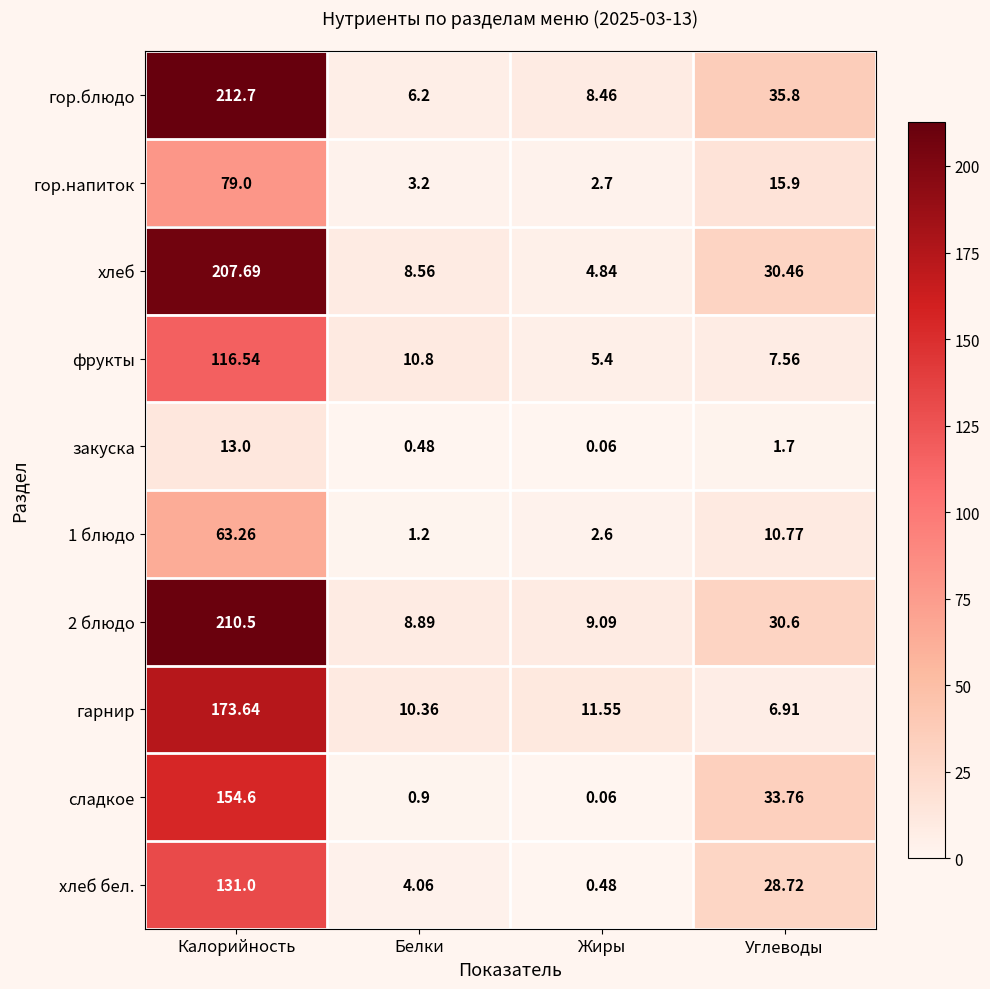

Rank the series by their maximum value, from lowest to highest.

закуска, 1 блюдо, гор.напиток, фрукты, хлеб бел., сладкое, гарнир, хлеб, 2 блюдо, гор.блюдо